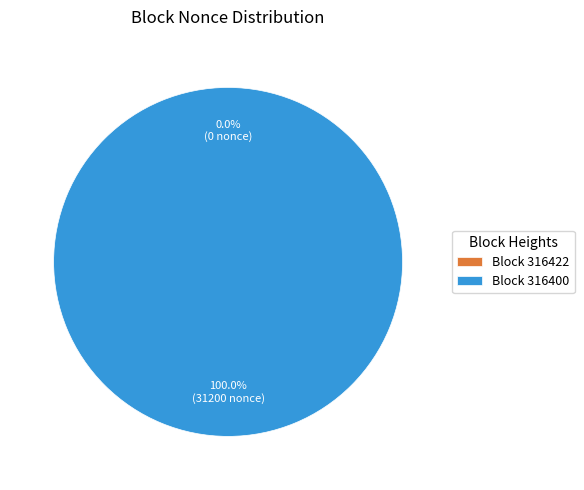

Which category has the biggest portion of the pie?

Block 316400